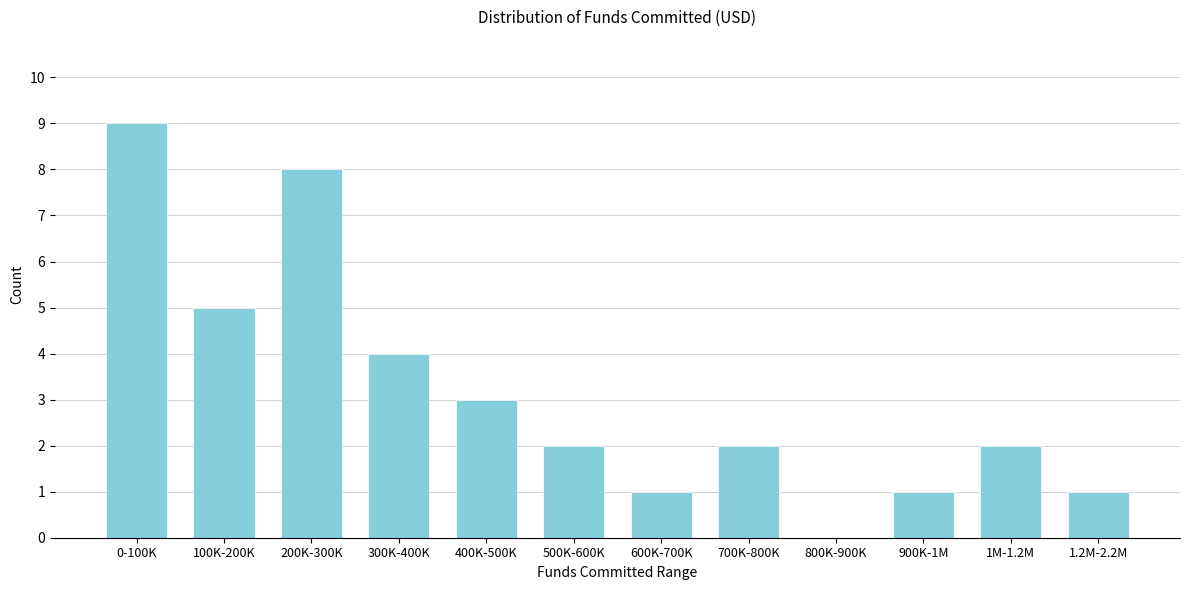

Reading left to right, list all the values displayed in this chart.

0-100K=9	100K-200K=5	200K-300K=8	300K-400K=4	400K-500K=3	500K-600K=2	600K-700K=1	700K-800K=2	800K-900K=0	900K-1M=1	1M-1.2M=2	1.2M-2.2M=1